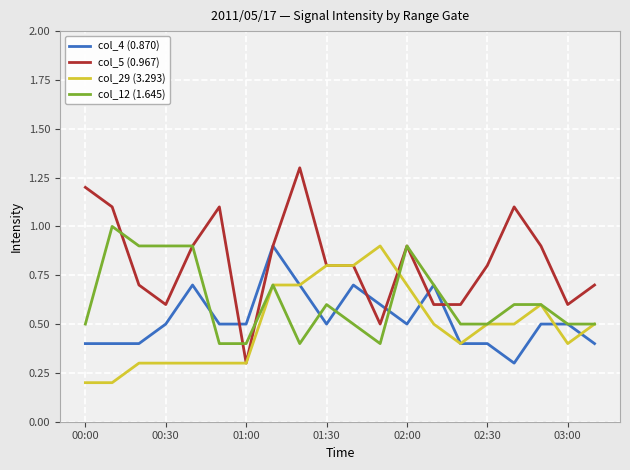

True or false: col_12 (1.645) has more than 0 interior local peaks.

True